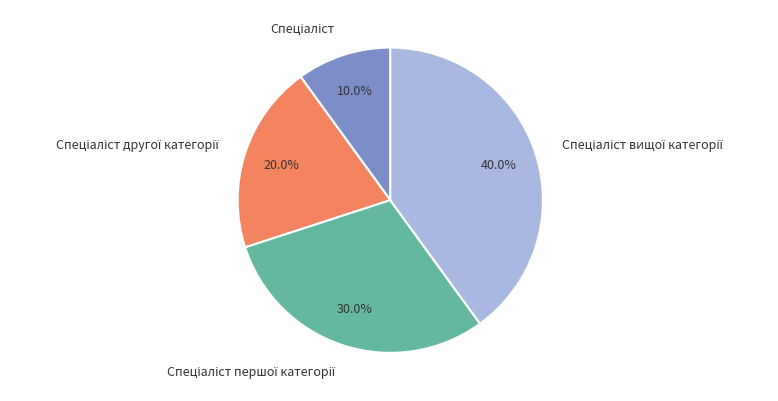

Count the number of slices in the pie.

4